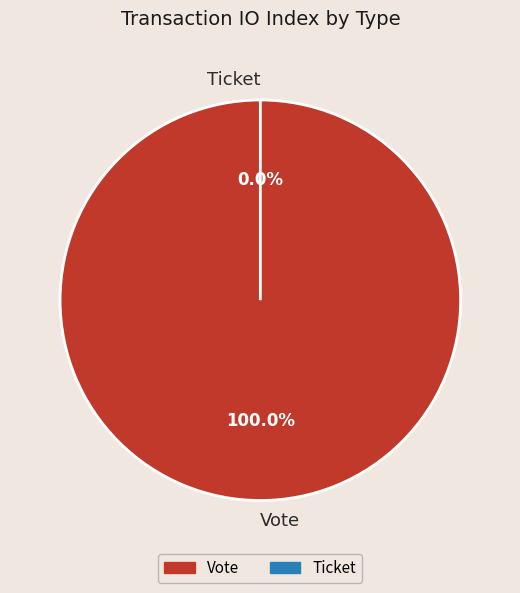

True or false: Vote accounts for 100% of the total.

True